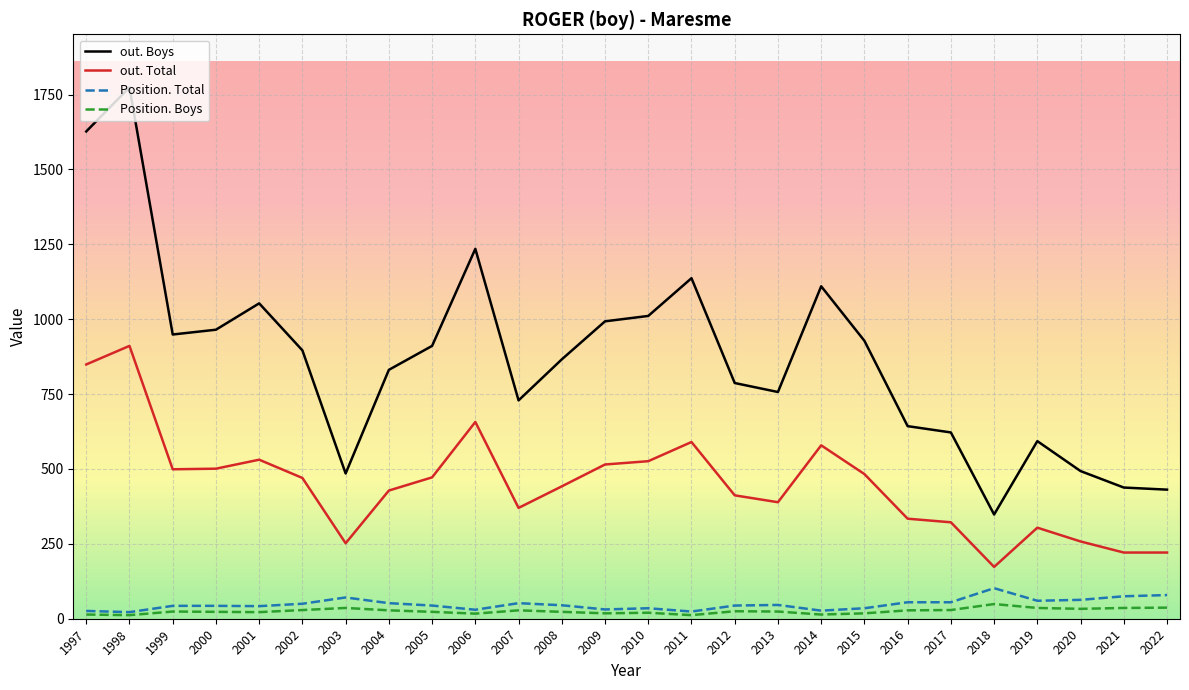

True or false: Position. Boys and out. Boys cross at least once.

False